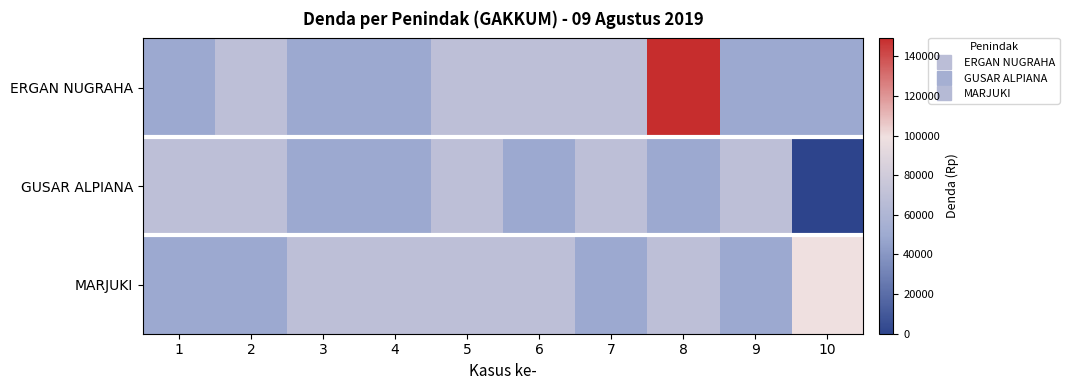

Count the number of categories in the chart.

10